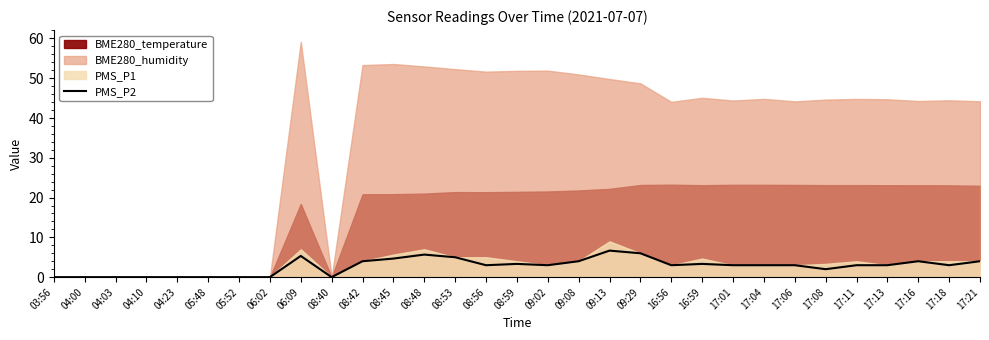

Rank the categories by value from lowest to highest.

03:56, 04:00, 04:03, 04:10, 04:23, 05:48, 05:52, 06:02, 08:40, 17:08, 08:56, 09:02, 16:56, 17:01, 17:04, 17:06, 17:11, 17:13, 17:18, 08:59, 16:59, 08:42, 09:08, 17:16, 17:21, 08:45, 08:53, 06:09, 08:48, 09:29, 09:13